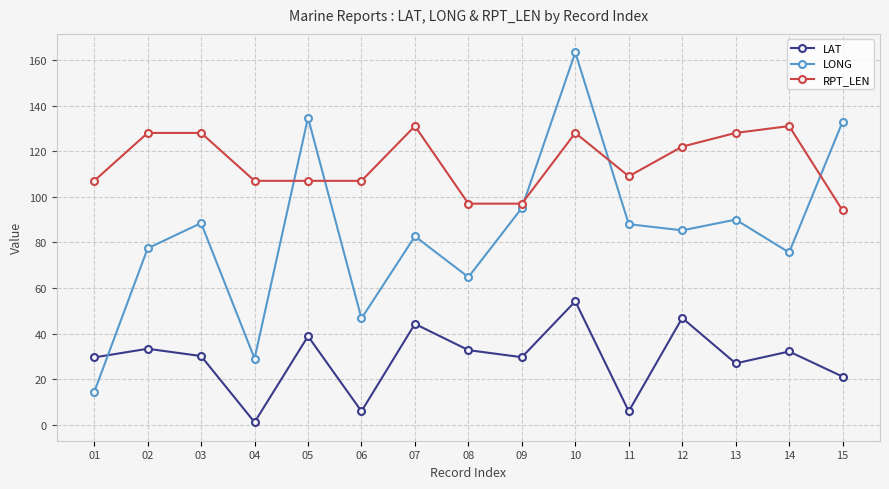

What are all the series names shown in the legend?

LAT, LONG, RPT_LEN